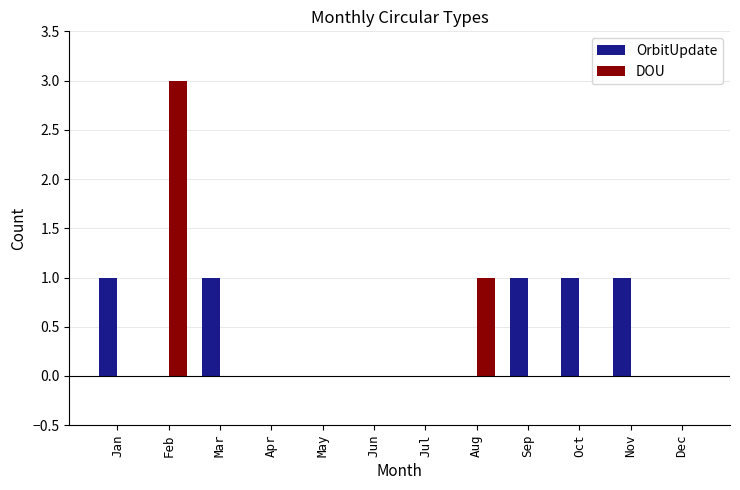

At which category is the sum across all series the highest?

Feb